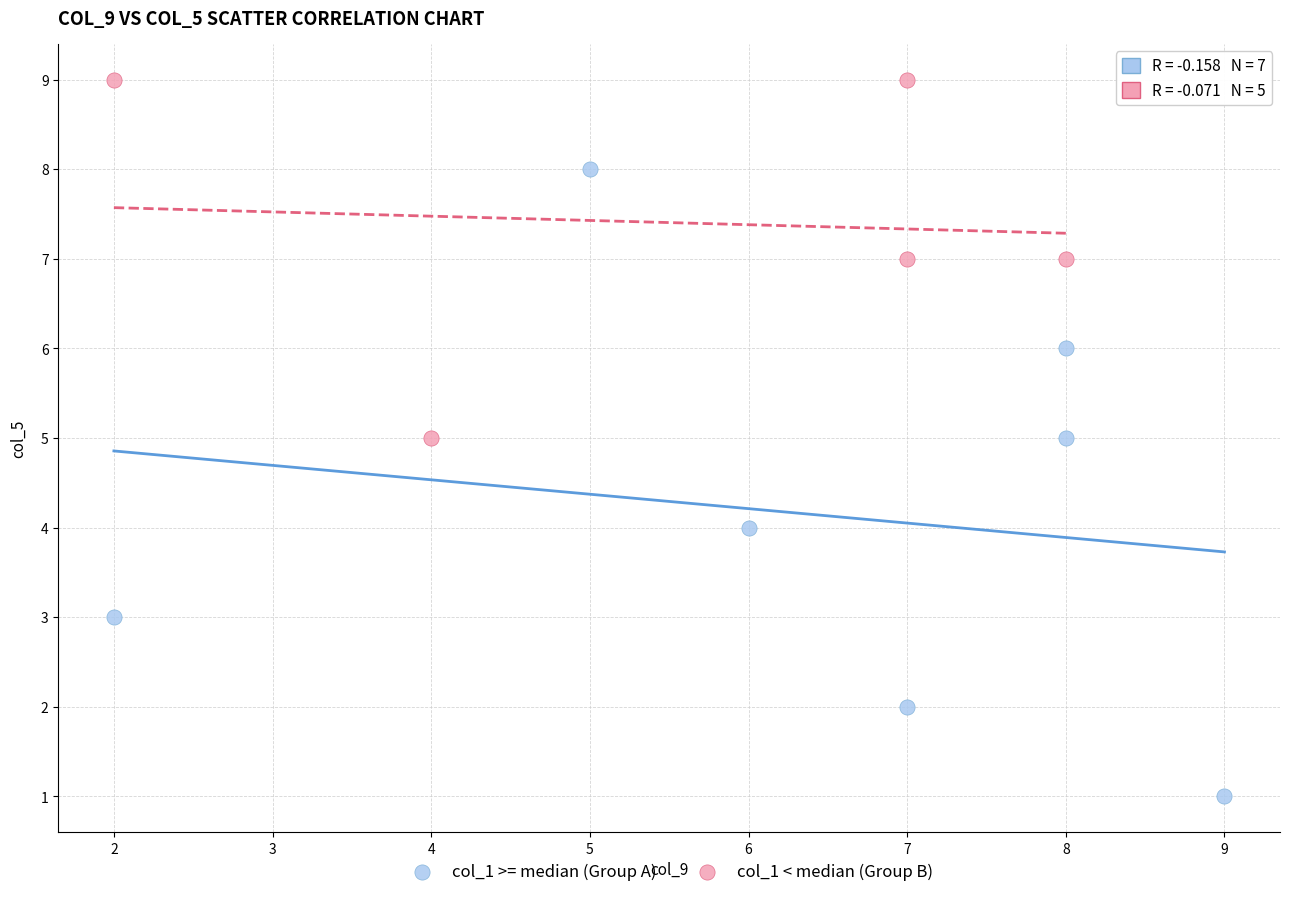

Which series contains the lowest Y value?

col_1 >= median (Group A)